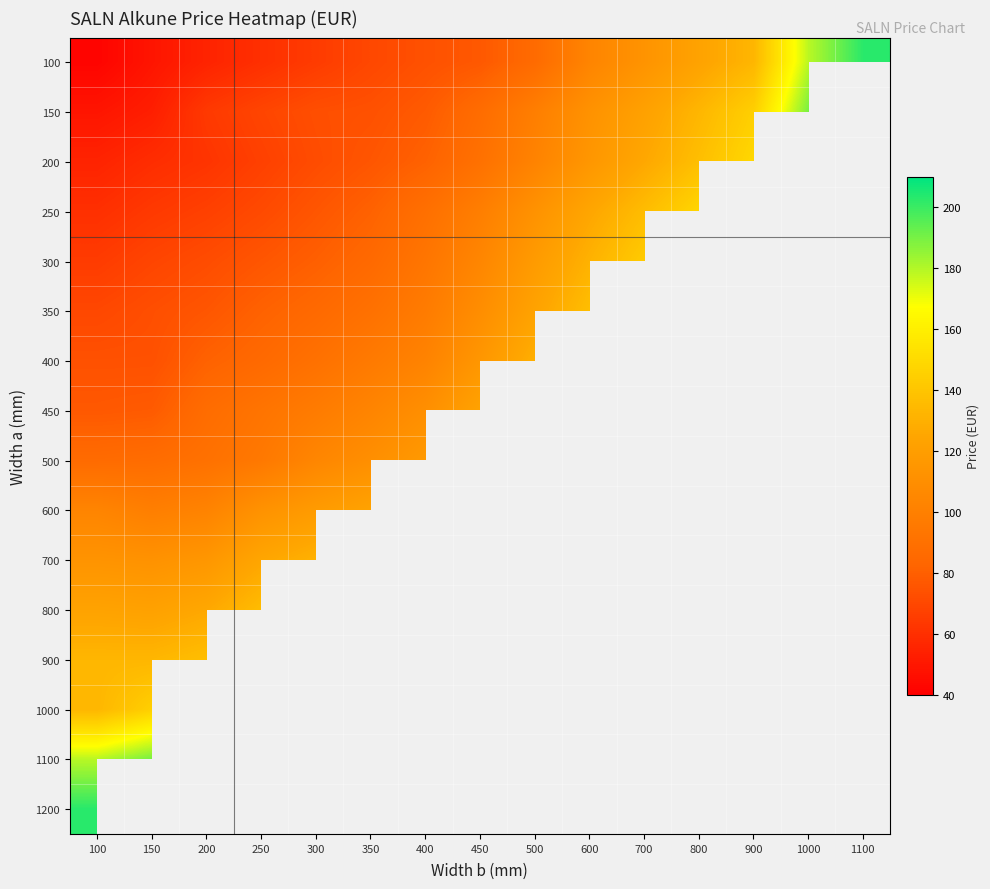

Read the 450 value at 400.

110.0